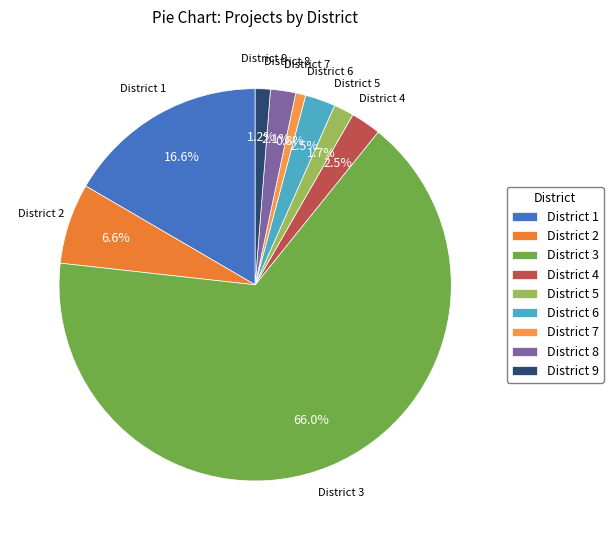

Count the number of slices in the pie.

9